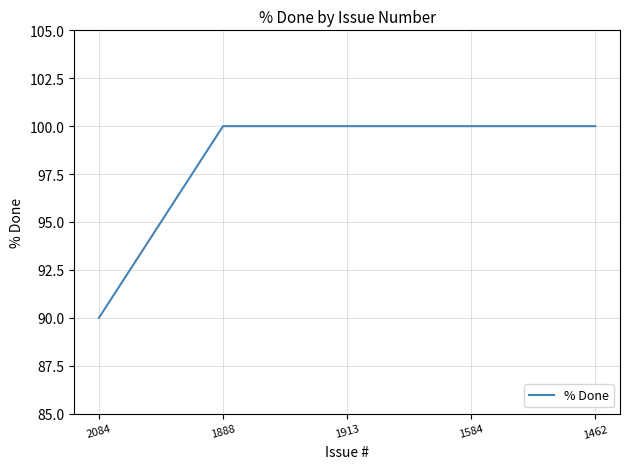

Does the chart have visible grid lines?

Yes